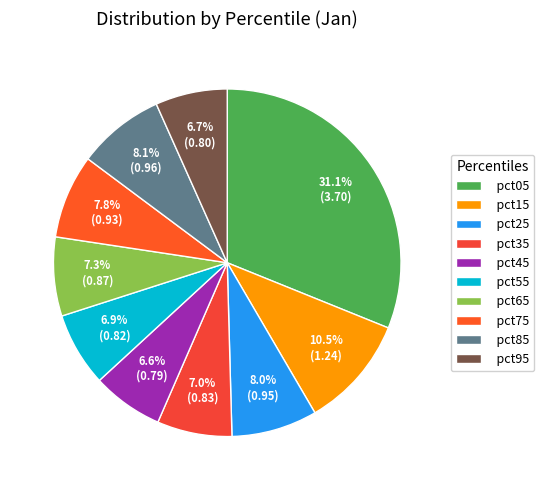

Count the number of slices in the pie.

10